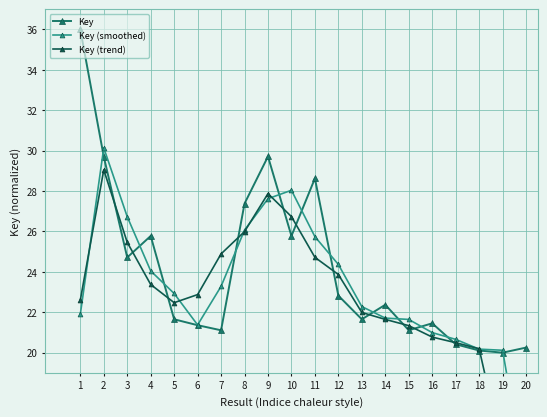

Where does the Key series first go above 22?

1